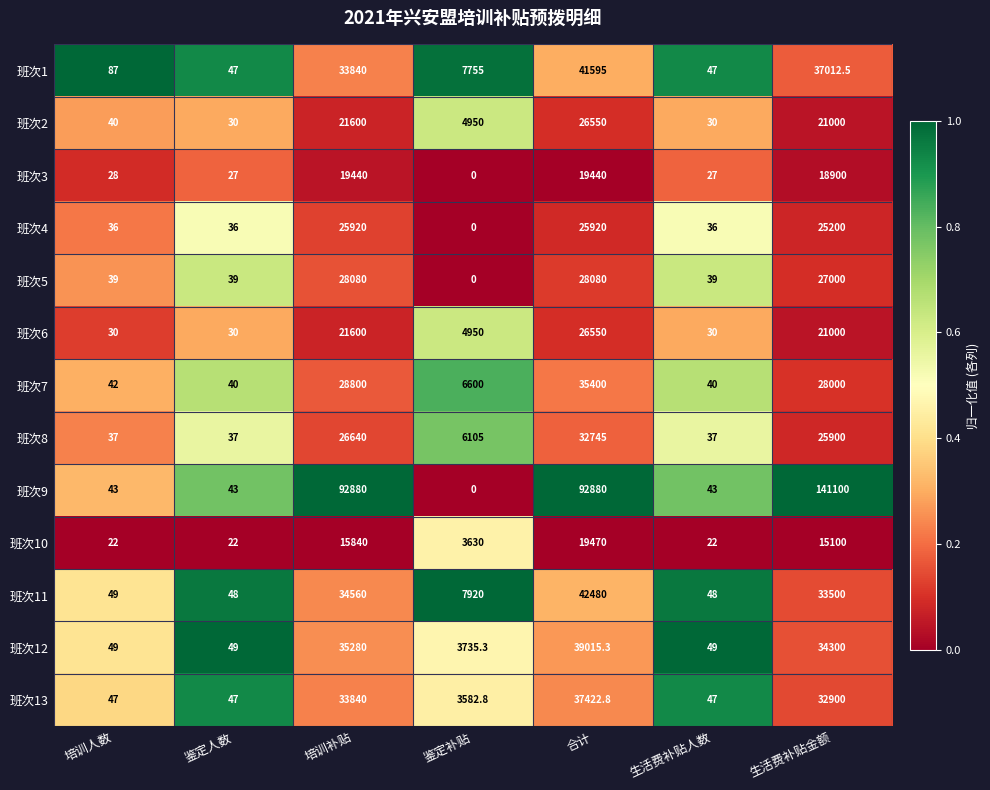

What is the spread (max minus min) of values at 生活费补贴金额?

126000.0